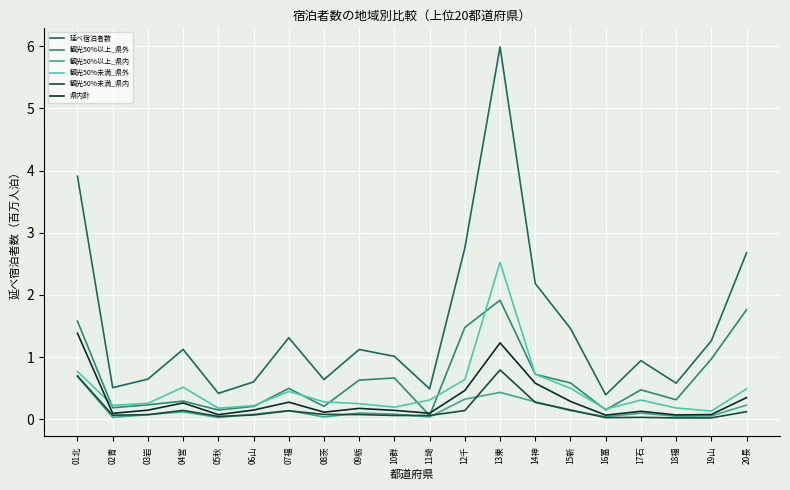

Which series changed the most between 10群 and 14神?

延べ宿泊者数